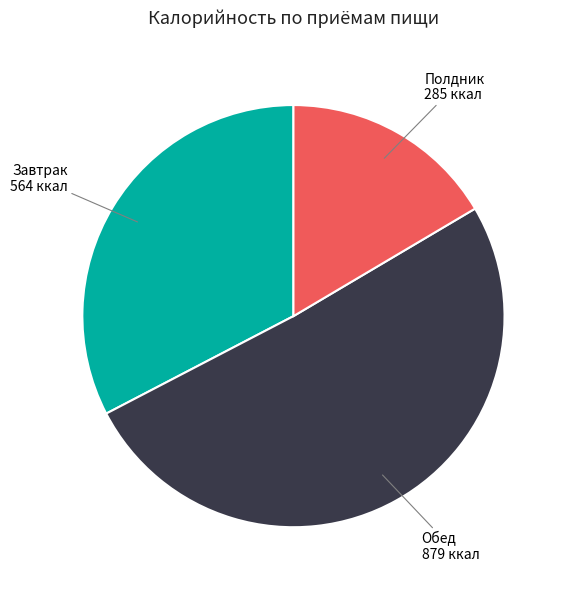

Which category has the smallest portion of the pie?

Полдник